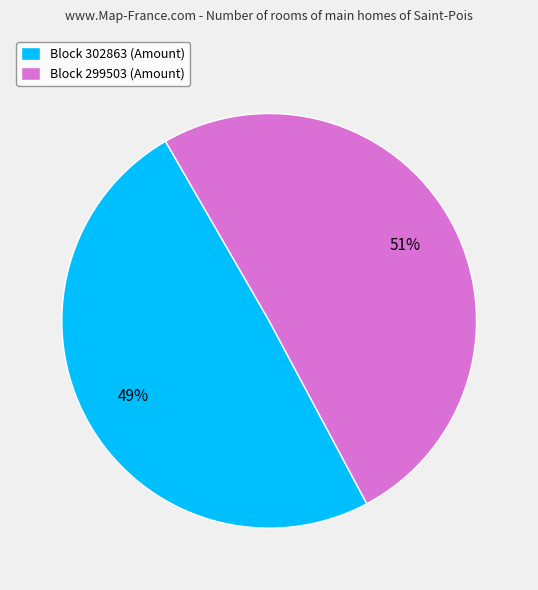

Rank the categories by value from highest to lowest.

Block 299503 (Amount), Block 302863 (Amount)